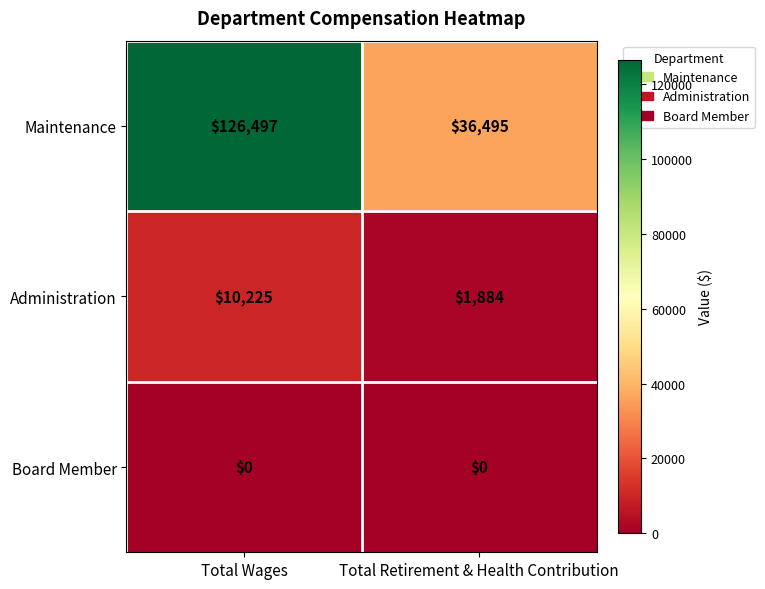

Which series has the widest spread of values?

Maintenance